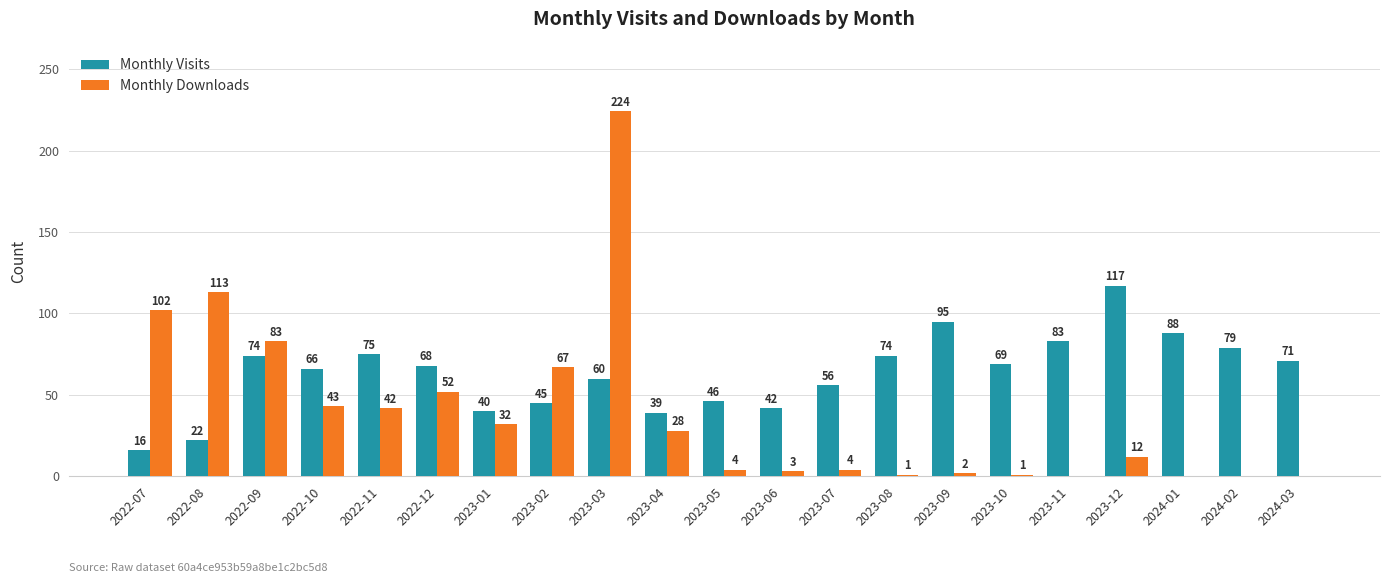

What is the sum of the Monthly Visits values at 2023-07 and 2023-10?

125